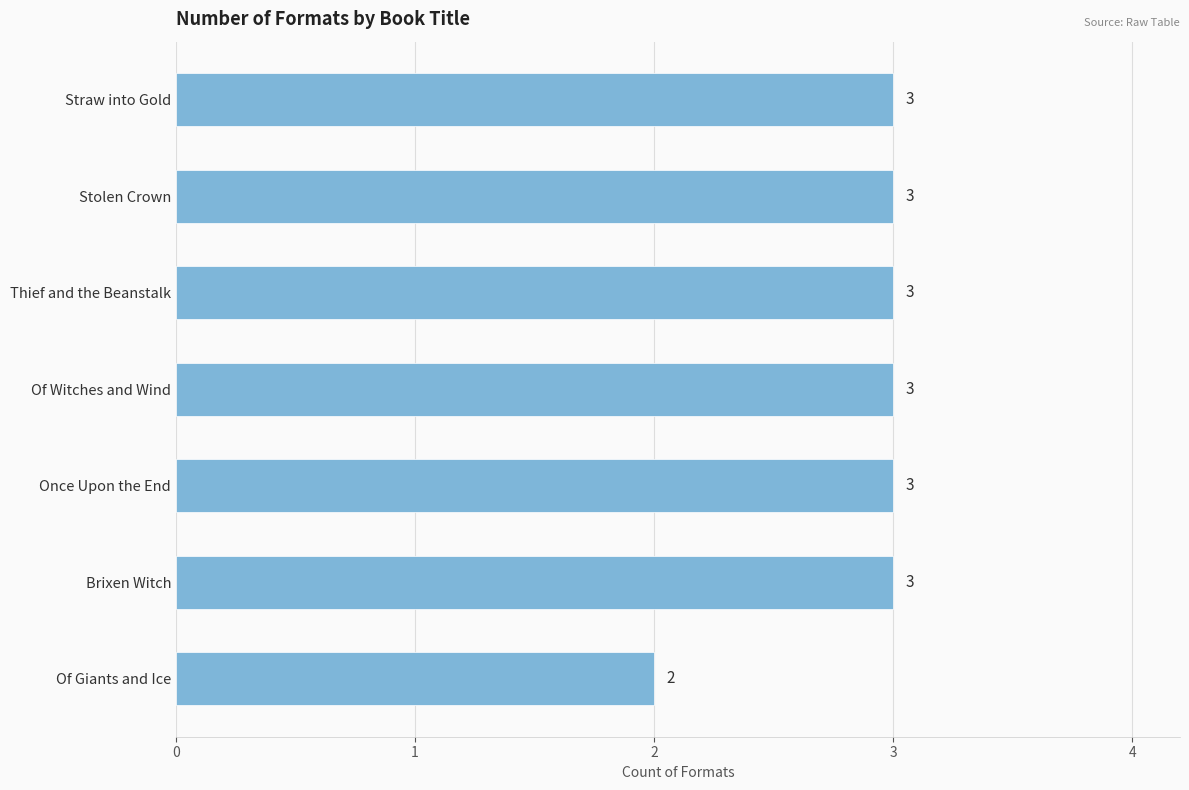

Reading top to bottom, list all the values displayed in this chart.

Straw into Gold=3	Stolen Crown=3	Thief and the Beanstalk=3	Of Witches and Wind=3	Once Upon the End=3	Brixen Witch=3	Of Giants and Ice=2